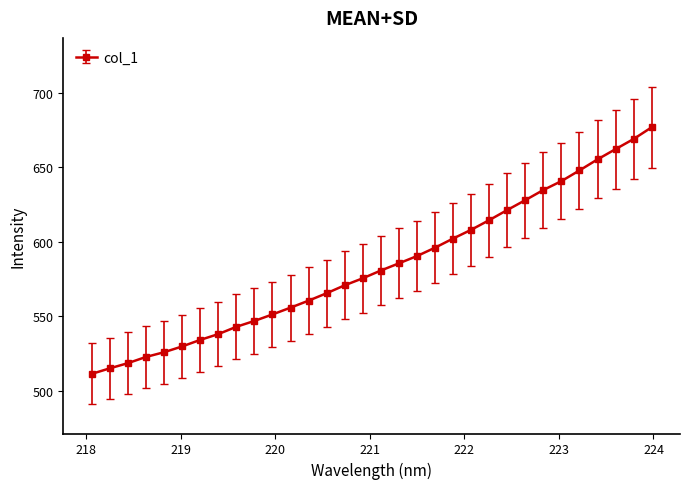

What is the value of the 5th point from the left?

525.8